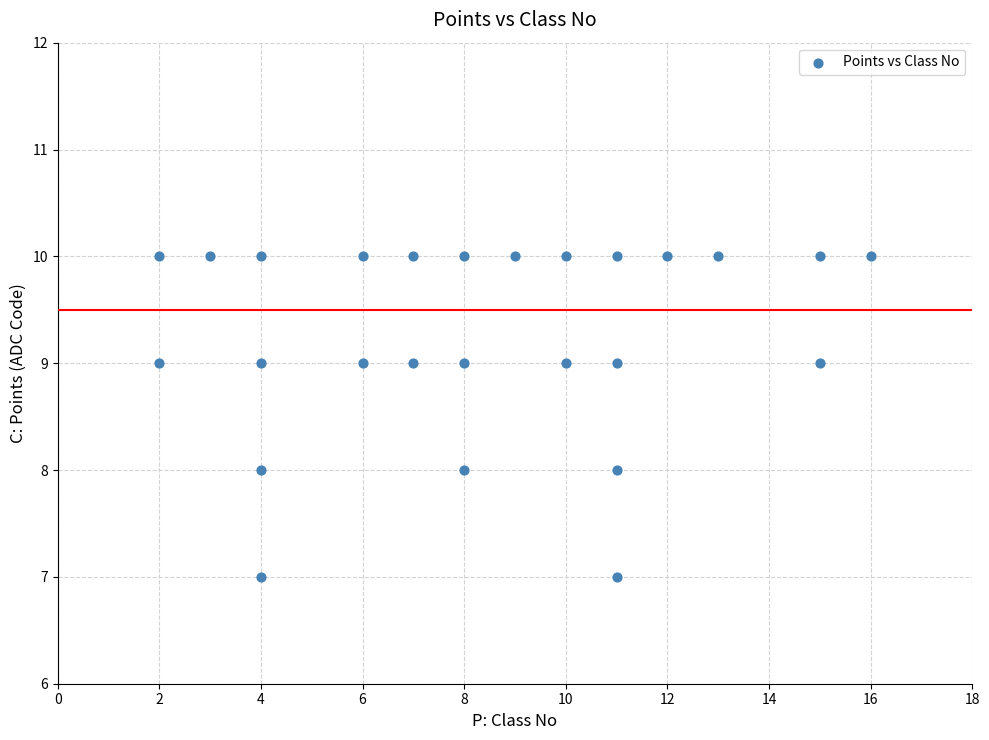

What is the range of Y values (max minus min)?

3